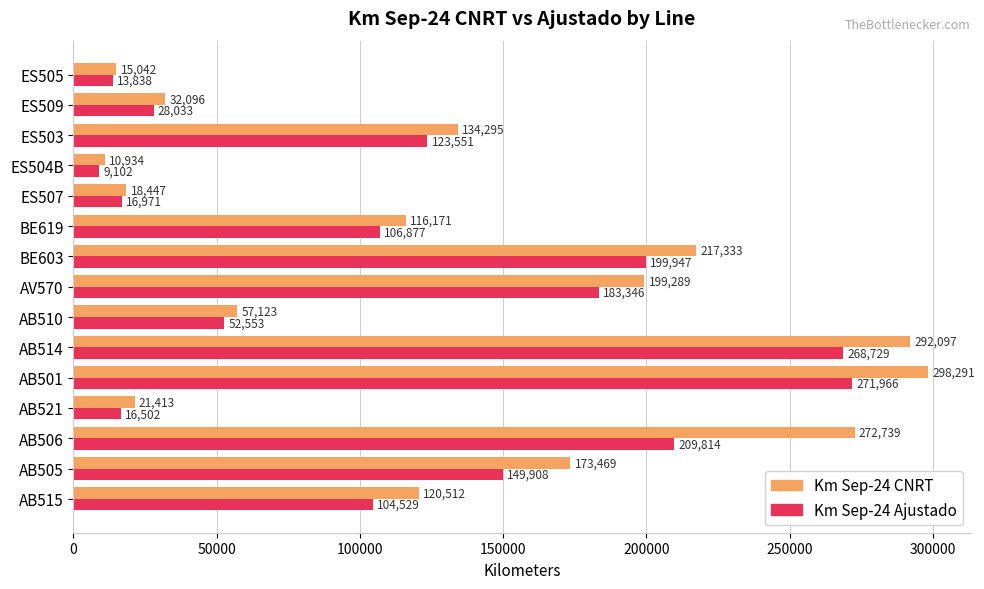

At which label is Km Sep-24 Ajustado closest to 140534?

AB505